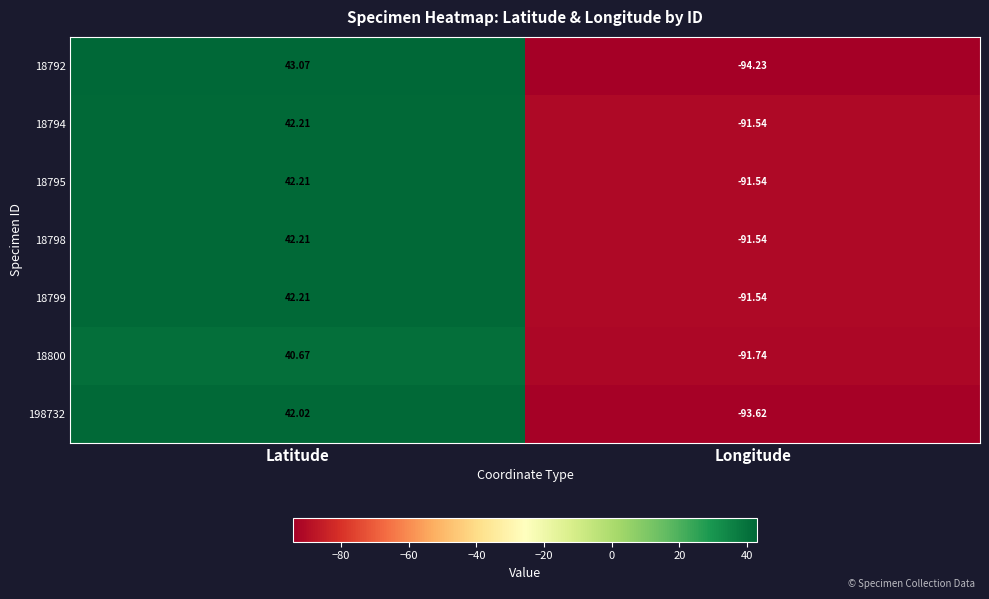

Where is 18792 nearest to the value -25?

Latitude